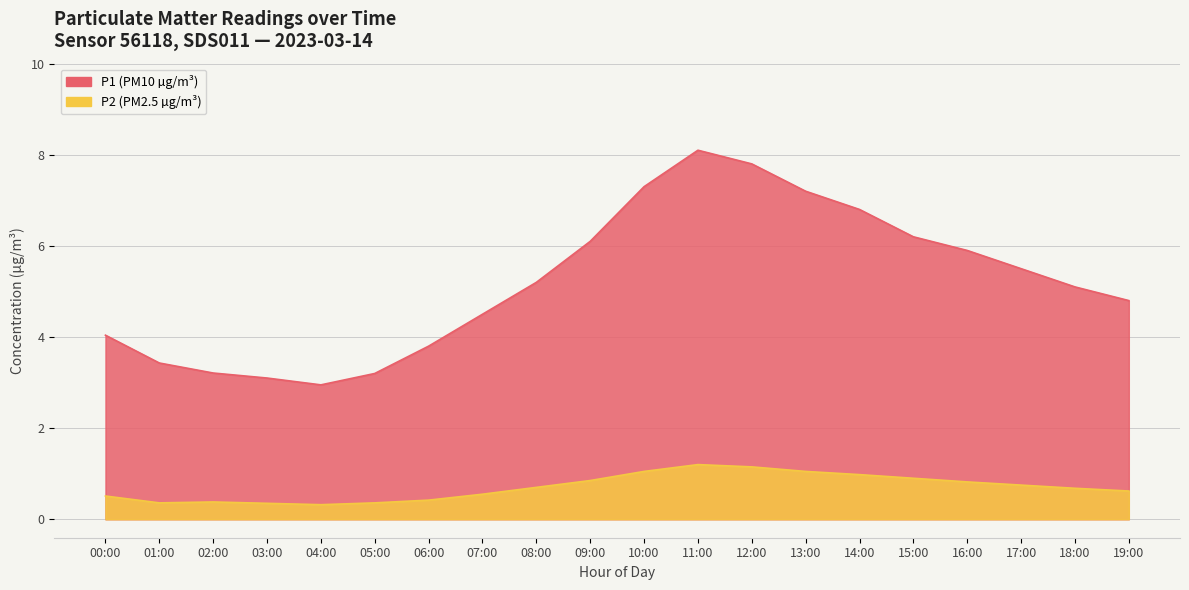

At which category does the chart reach its peak across all series?

11:00